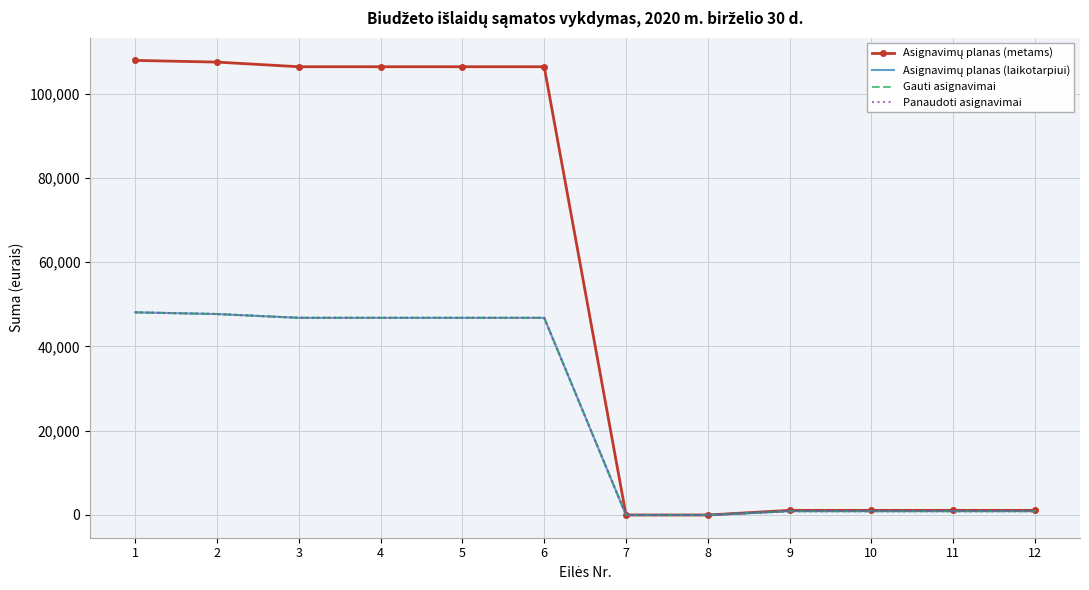

Which category has the lowest value across all series?

7